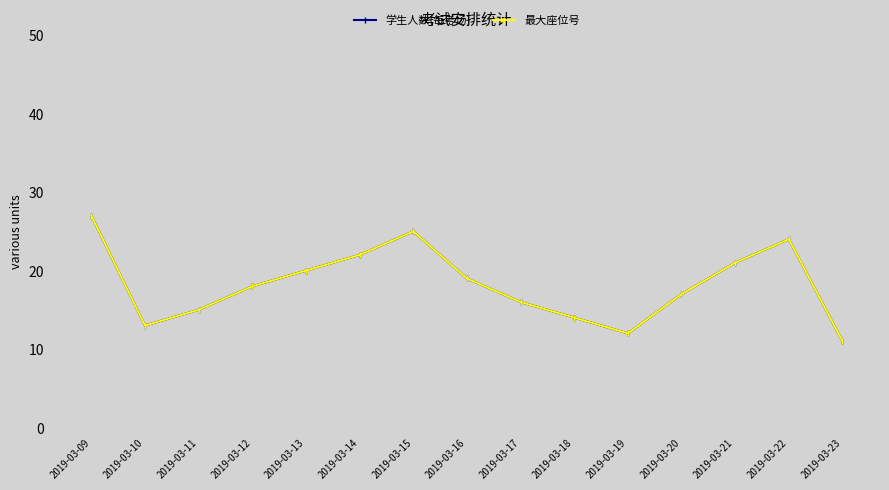

Reading left to right, transcribe all the data shown in this chart.

学生人数(每考场): 27	13	15	18	20	22	25	19	16	14	12	17	21	24	11
最大座位号: 27	13	15	18	20	22	25	19	16	14	12	17	21	24	11